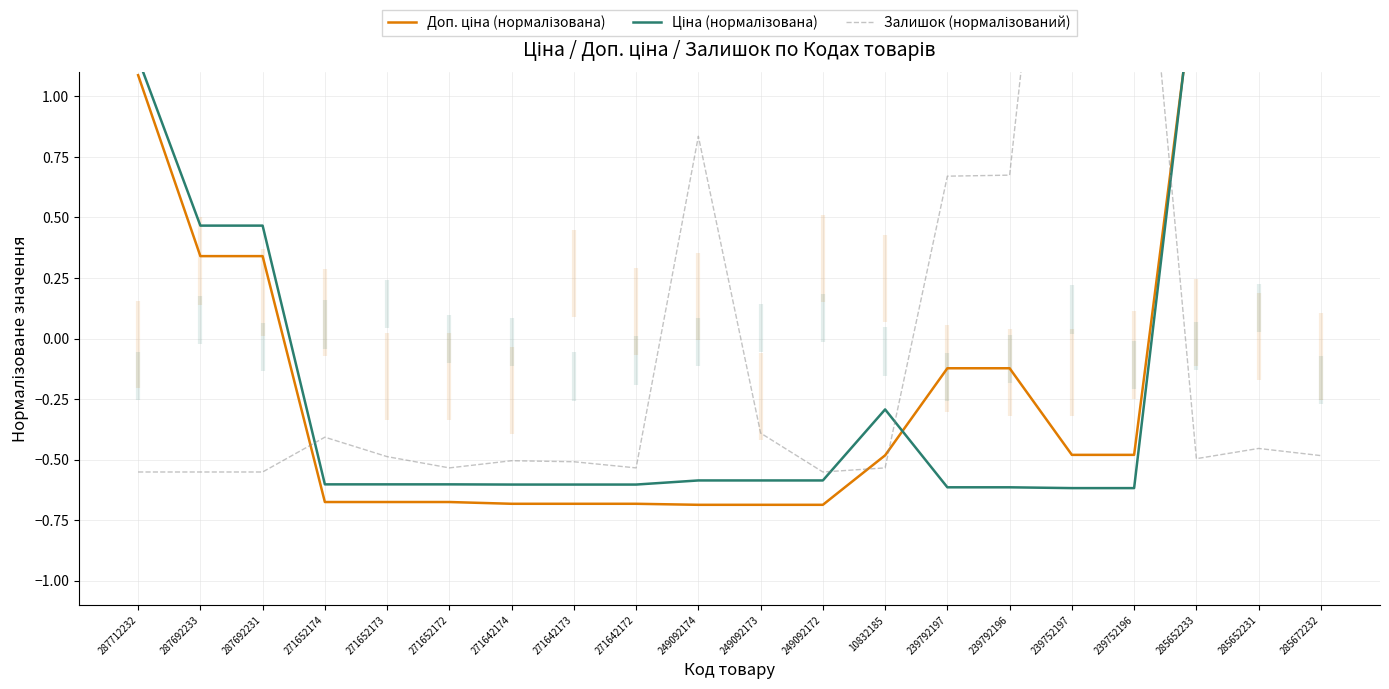

Is it true that Доп. ціна (нормалізована) equals -0.5 at 239752196?

True